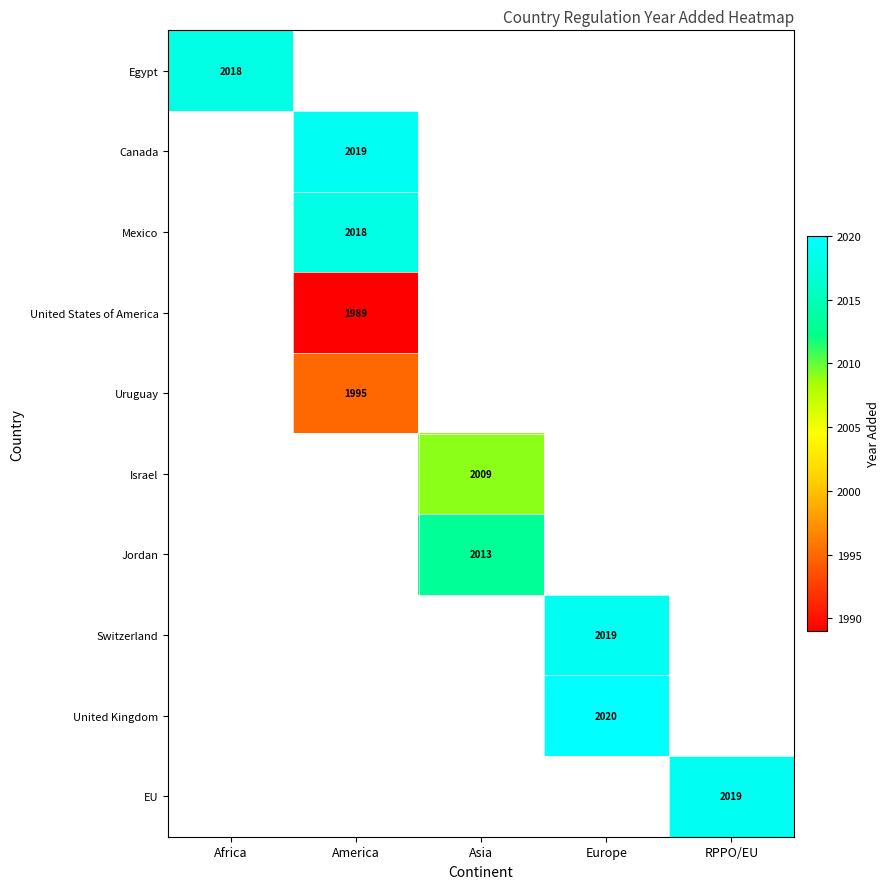

Is it true that United Kingdom equals 2020 at Europe?

True